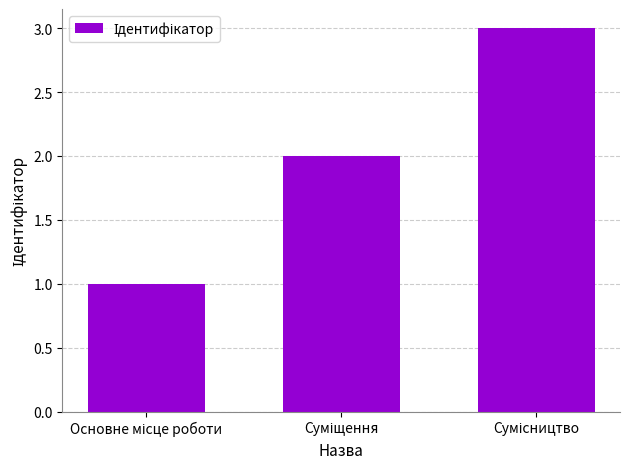

What is the sum of all values?

6